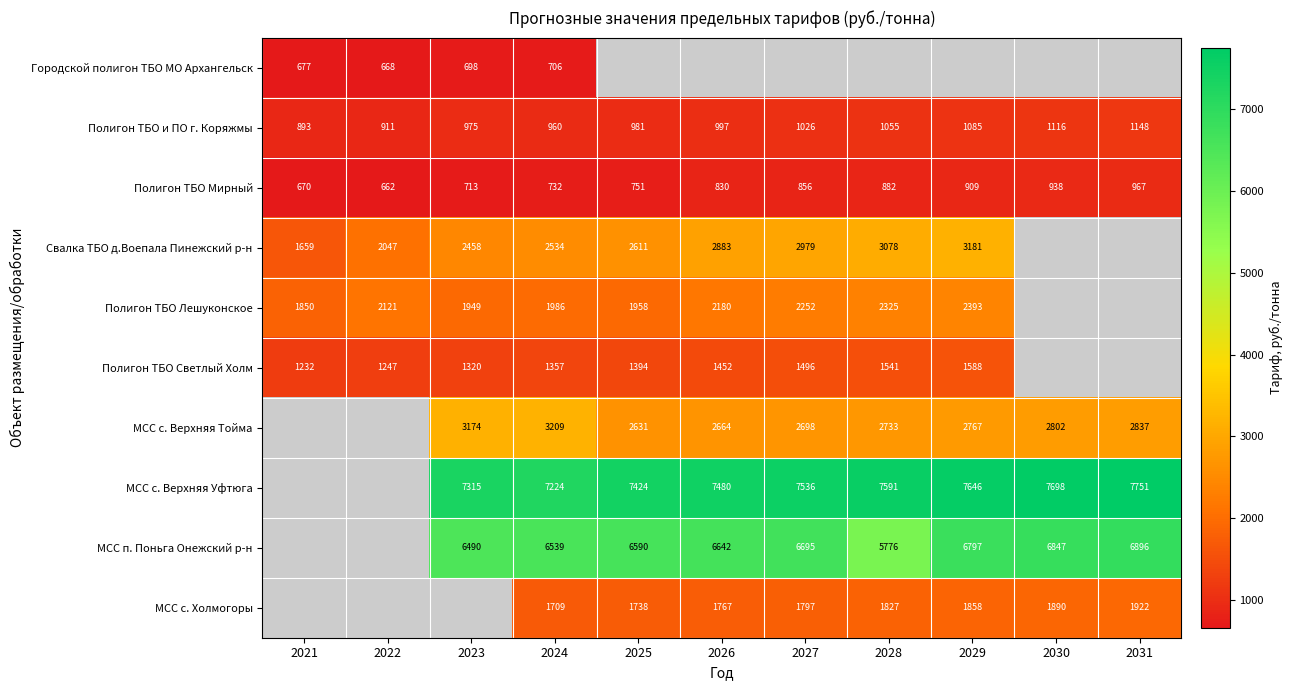

At 2024, list the series in order from smallest to largest.

Городской полигон ТБО МО Архангельск, Полигон ТБО Мирный, Полигон ТБО и ПО г. Коряжмы, Полигон ТБО Светлый Холм, МСС с. Холмогоры, Полигон ТБО Лешуконское, Свалка ТБО д.Воепала Пинежский р-н, МСС с. Верхняя Тойма, МСС п. Поньга Онежский р-н, МСС с. Верхняя Уфтюга